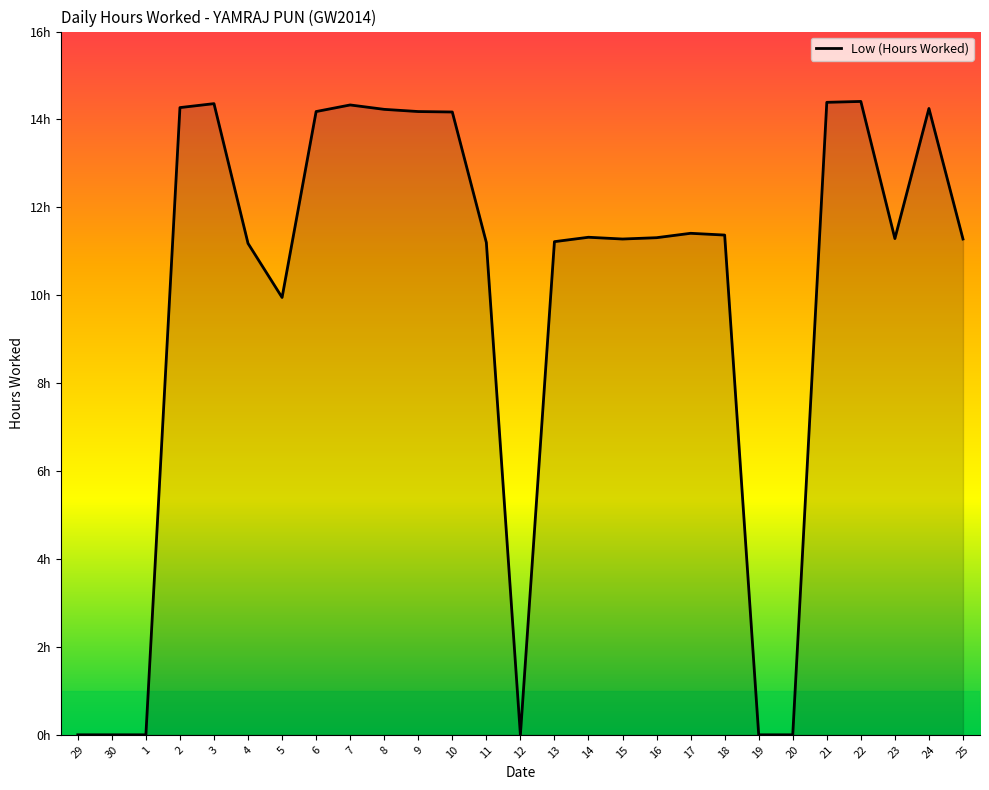

Does the chart display data point markers on the line(s)?

No